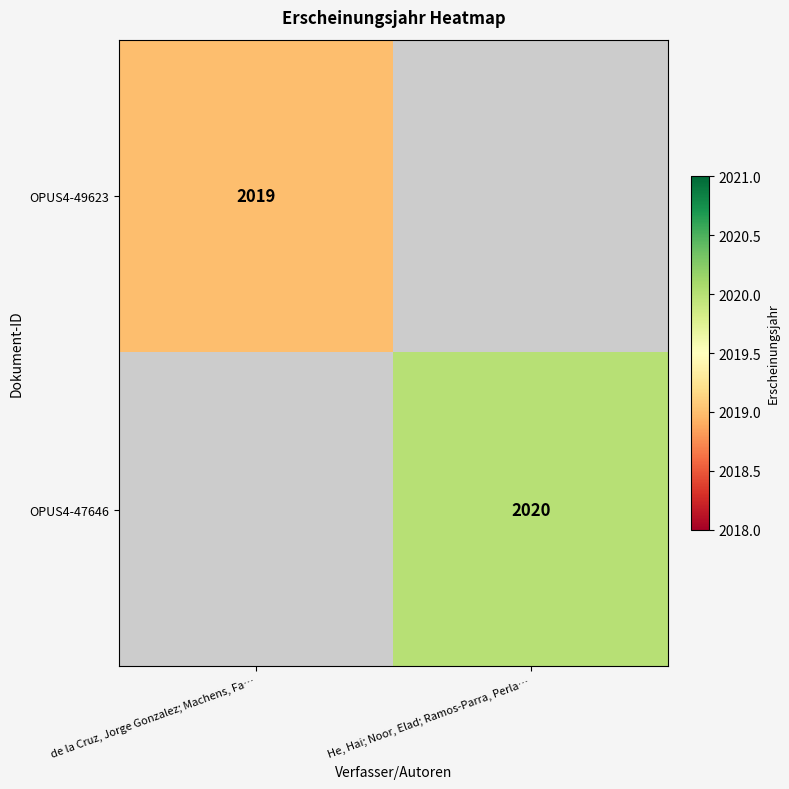

True or false: OPUS4-47646 has a value of 504 at He, Hai; Noor, Elad; Ramos-Parra, Perla….

False